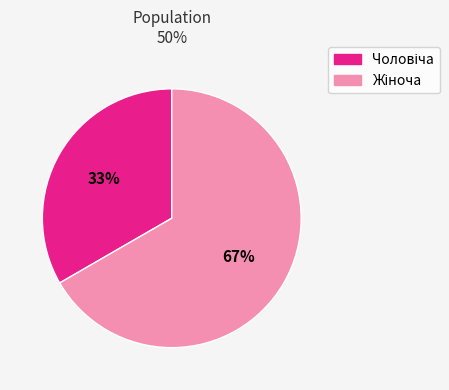

To the nearest percent, what is the average slice percentage?

50%